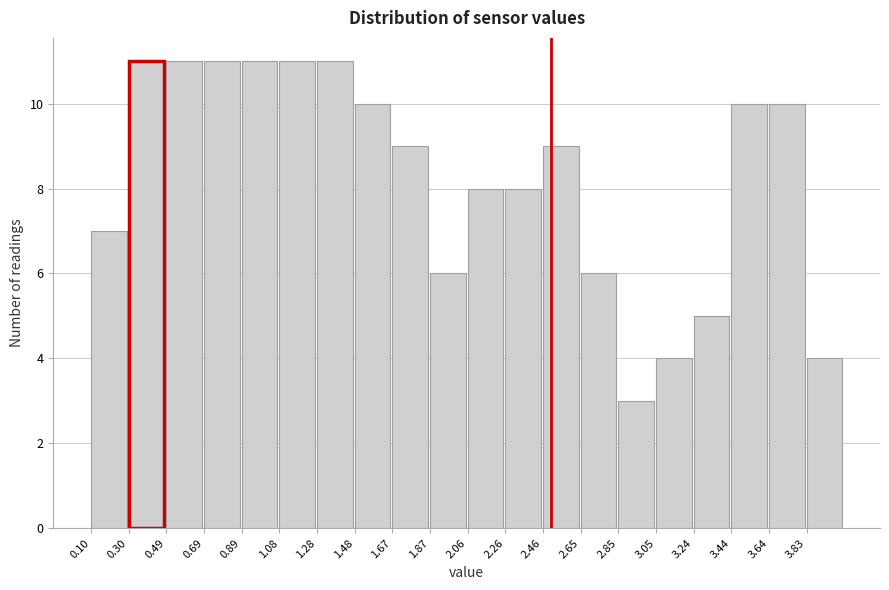

Reading left to right, list every bar in this chart as the range it spans on the x-axis followed by its height. Neither the bar edges nor the heights are printed on the chart, so give them approximately, as read against the axes.

0.10 to 0.30: 7
0.30 to 0.50: 11
0.50 to 0.68: 11
0.68 to 0.88: 11
0.88 to 1.08: 11
1.08 to 1.28: 11
1.28 to 1.48: 11
1.48 to 1.68: 10
1.68 to 1.86: 9
1.86 to 2.06: 6
2.06 to 2.26: 8
2.26 to 2.46: 8
2.46 to 2.66: 9
2.66 to 2.86: 6
2.86 to 3.04: 3
3.04 to 3.24: 4
3.24 to 3.44: 5
3.44 to 3.64: 10
3.64 to 3.84: 10
3.84 to 4.04: 4